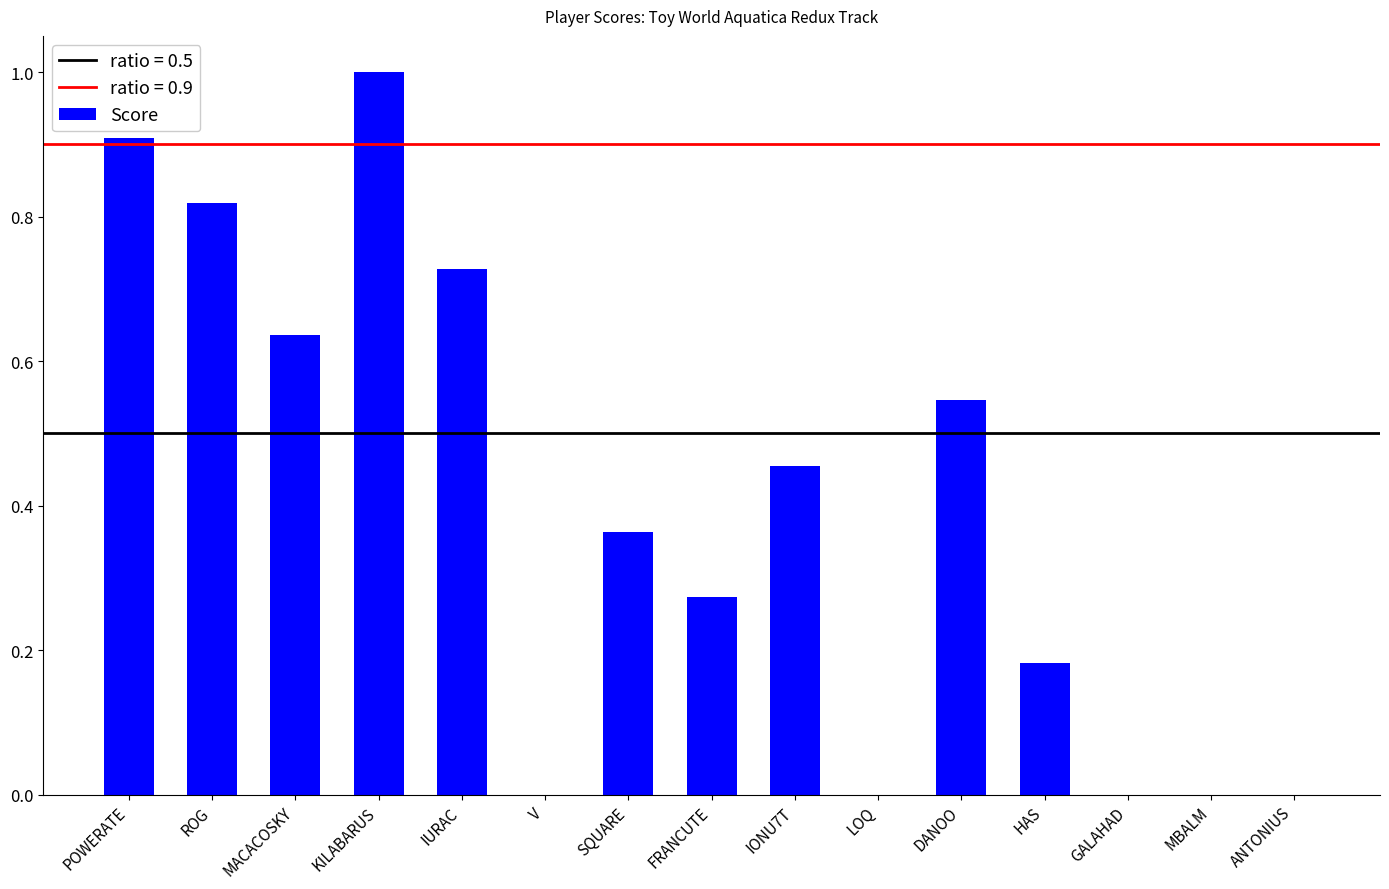

What is the change in value from SQUARE to GALAHAD?

-0.4